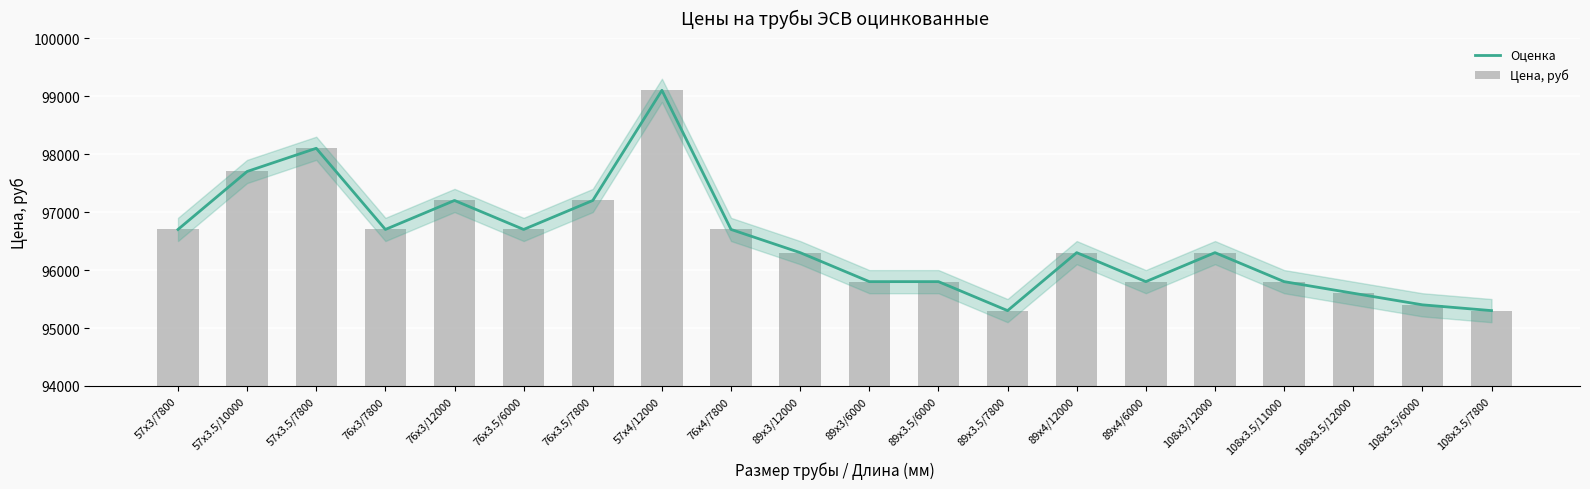

What is the label of the 9th bar from the left?

76х4/7800